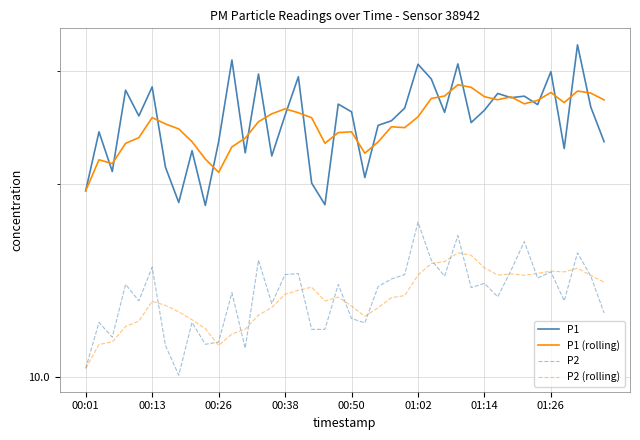

What is the sum of the P2 (rolling) values at 21 and 24?

25.8